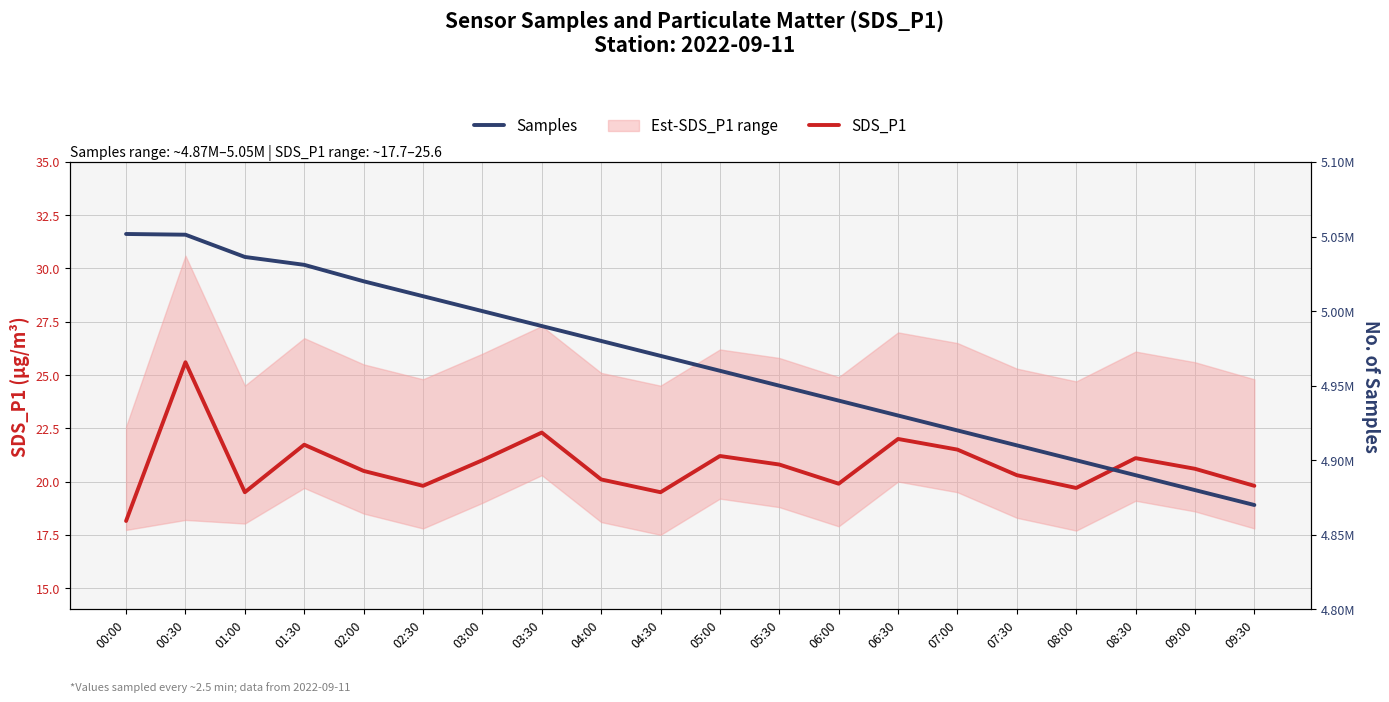

True or false: Samples has more than 1 interior local peaks.

False